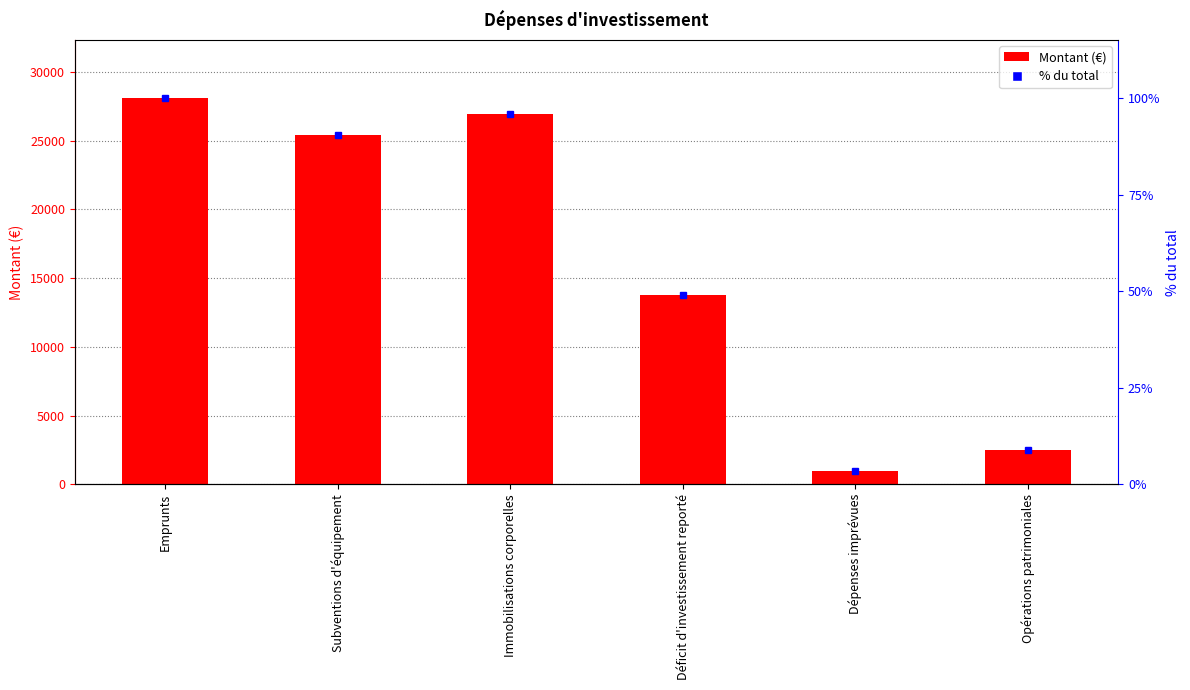

Is it true that % du total equals 48.9 at Déficit d'investissement reporté?

True